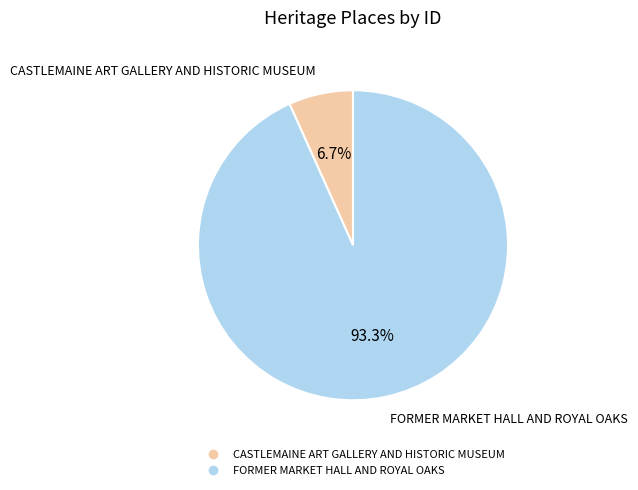

Is the sum of CASTLEMAINE ART GALLERY AND HISTORIC MUSEUM and FORMER MARKET HALL AND ROYAL OAKS greater than half?

Yes